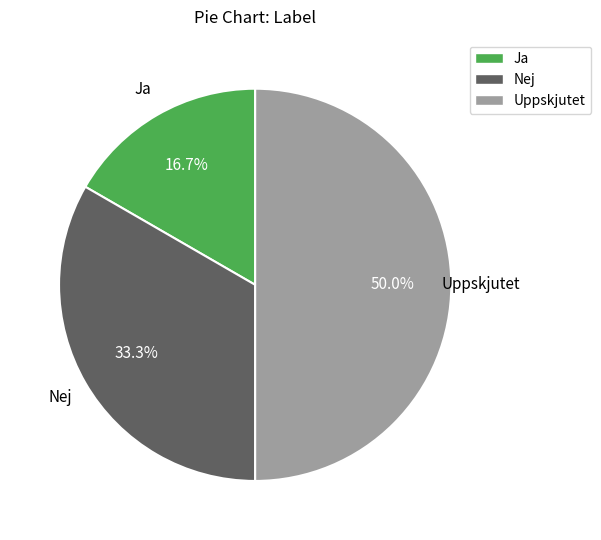

Does Nej account for over 50% of the chart?

No